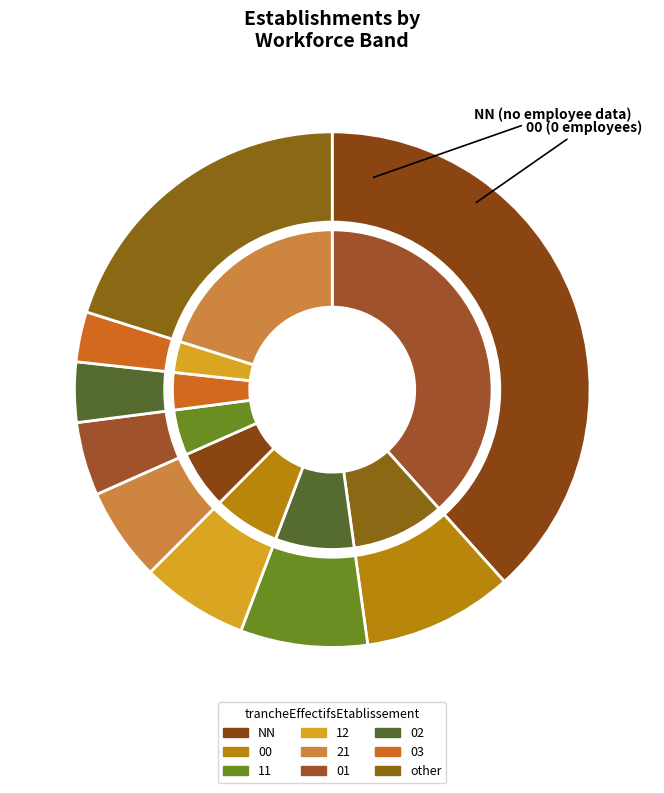

Does any single category account for the majority?

No